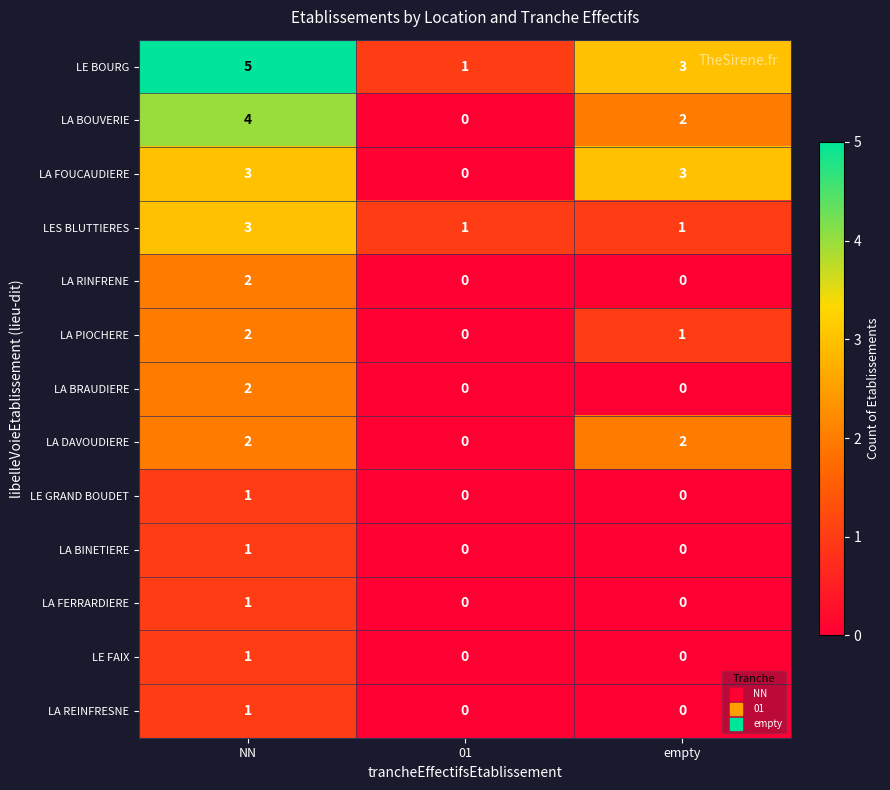

What is the highest value of the LES BLUTTIERES series?

3